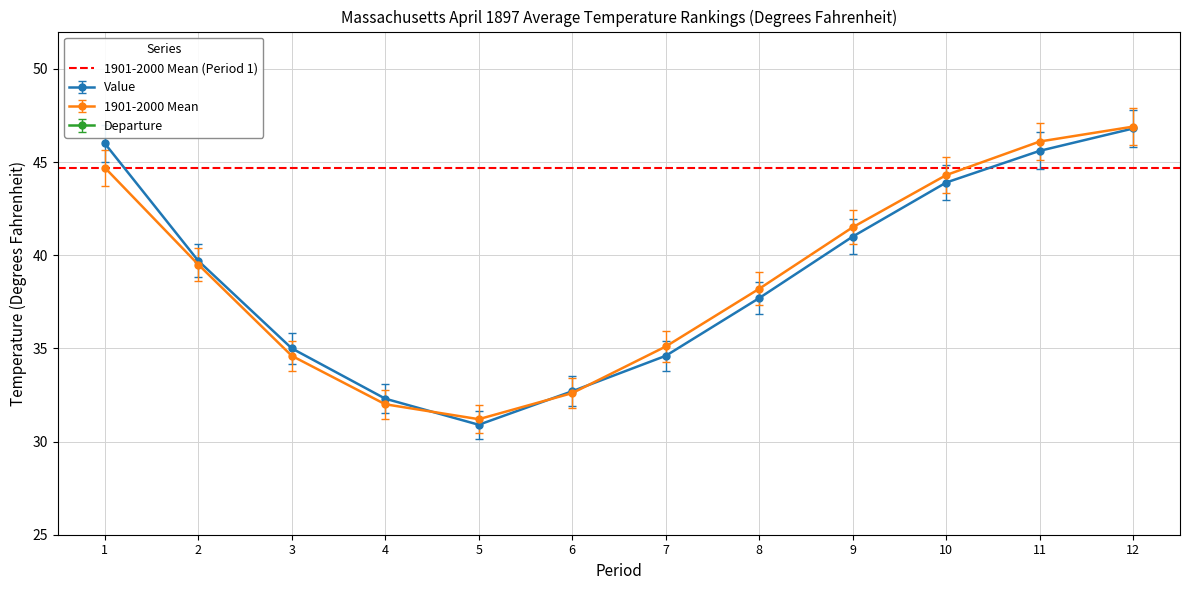

How many data points does each series have?

12